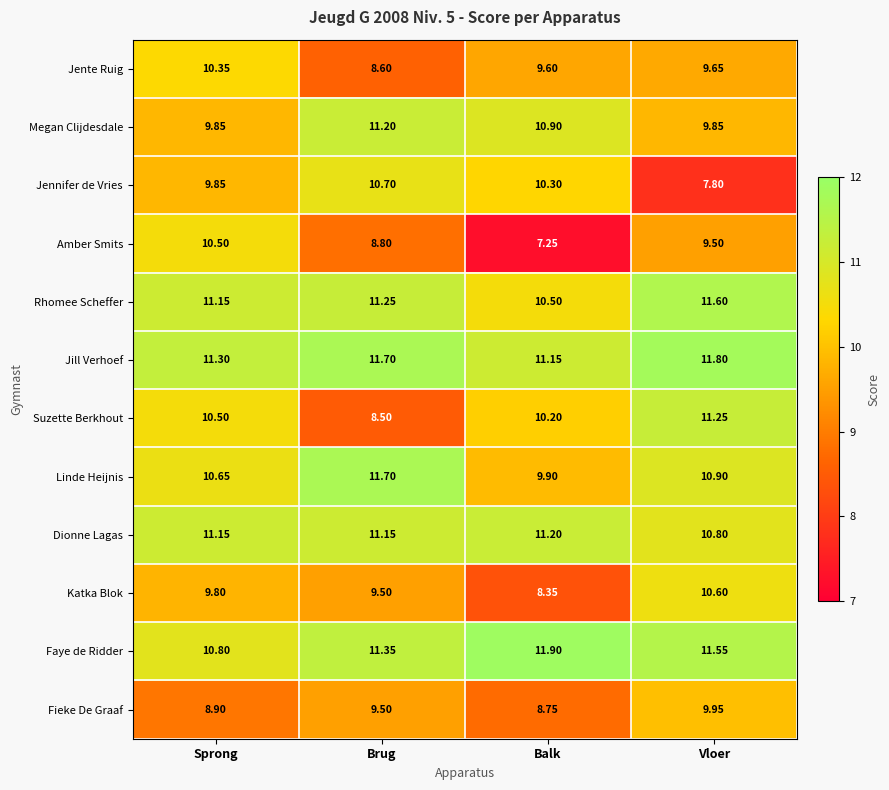

At which category is the sum across all series the highest?

Vloer